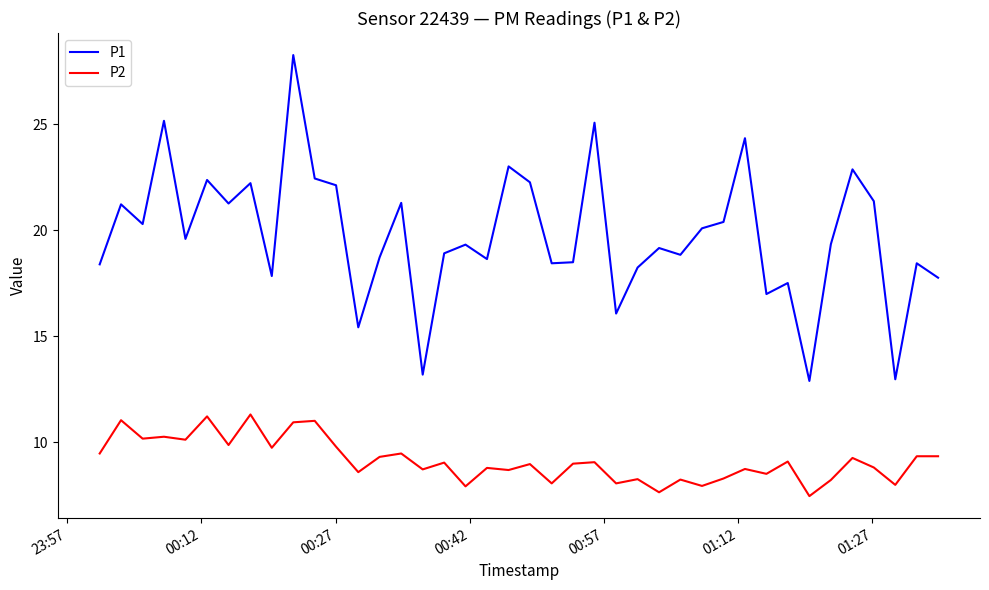

What is the difference between the maximum and minimum values in the P1 series?

15.4